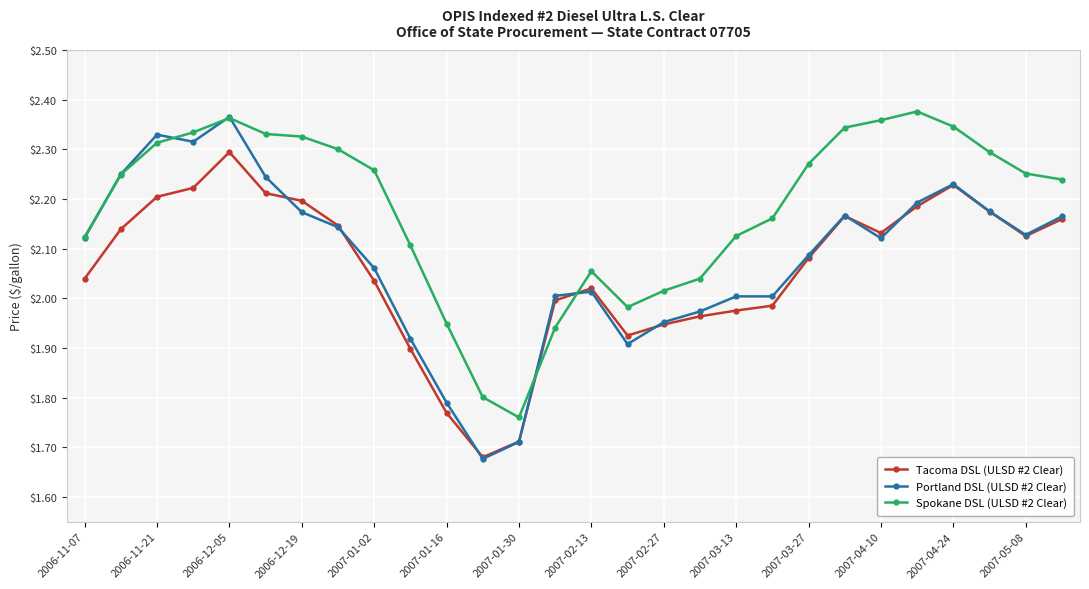

After their last crossing, which series has the higher values: Spokane DSL (ULSD #2 Clear) or Portland DSL (ULSD #2 Clear)?

Spokane DSL (ULSD #2 Clear)